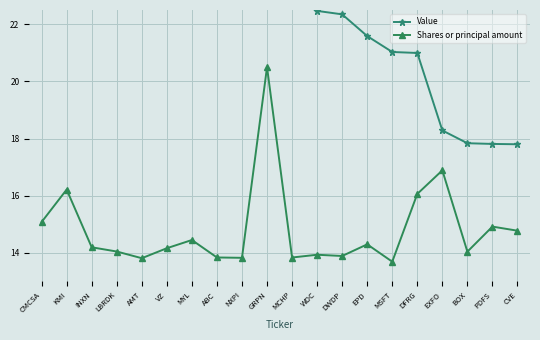

Which series changed the most between EPD and CVE?

Value